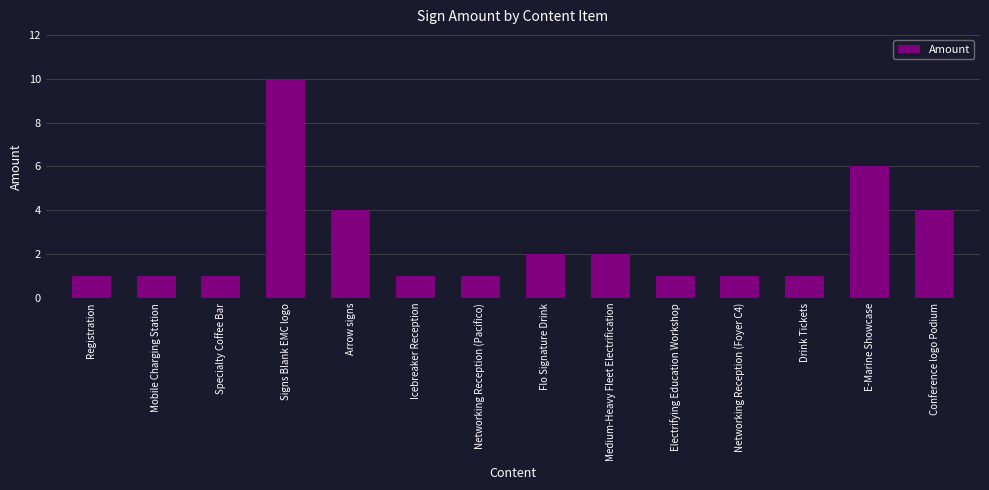

What is the sum of the values at Medium-Heavy Fleet Electrification and E-Marine Showcase?

8